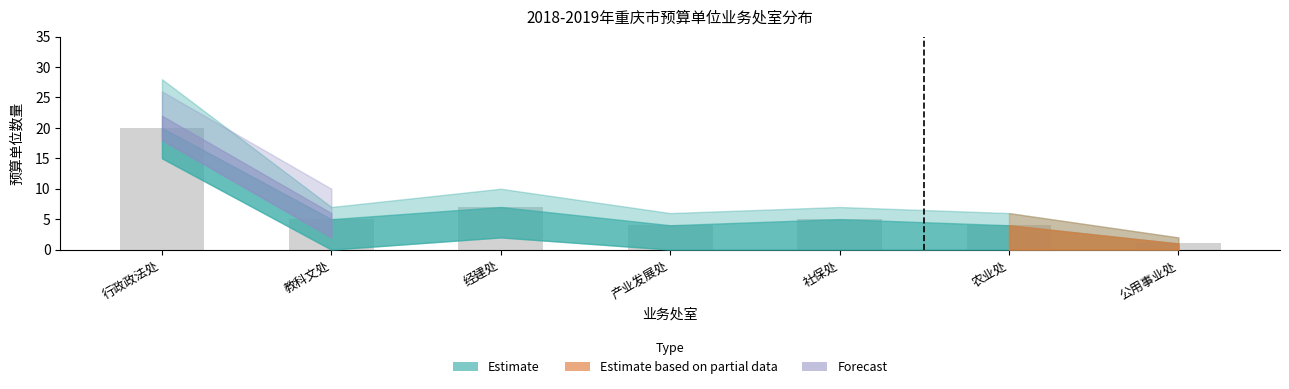

What is the average value?

7